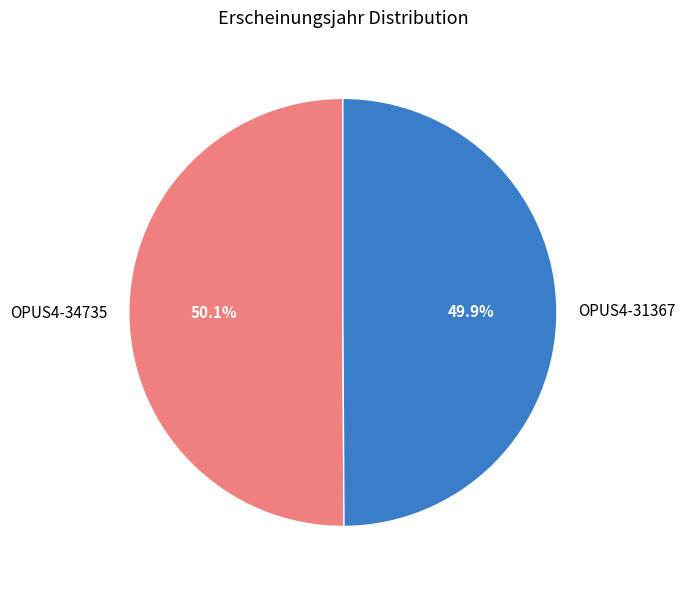

Approximately how many times larger is the value at OPUS4-31367 compared to OPUS4-34735?

1.0